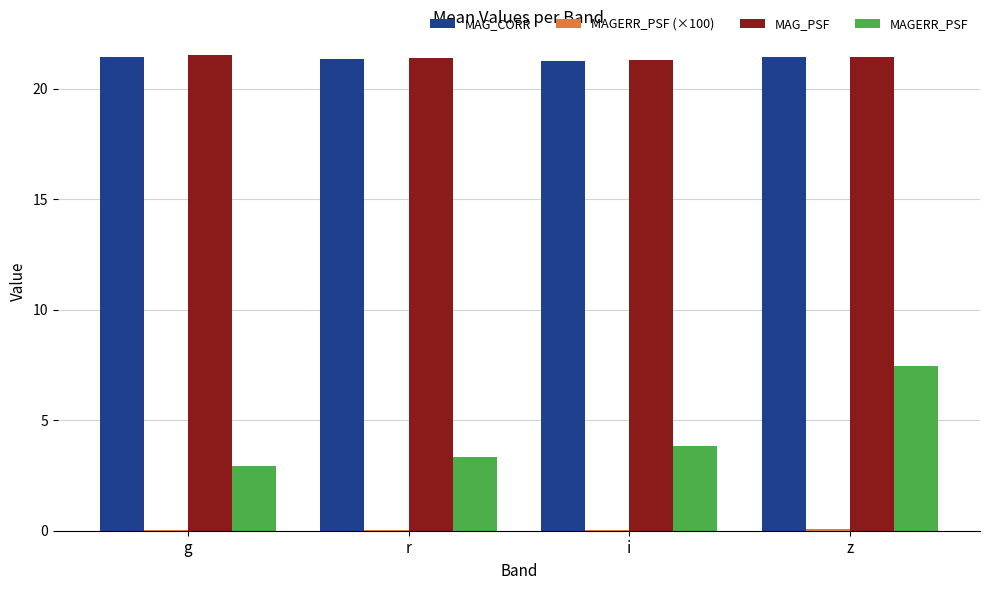

Count the number of categories in the chart.

4